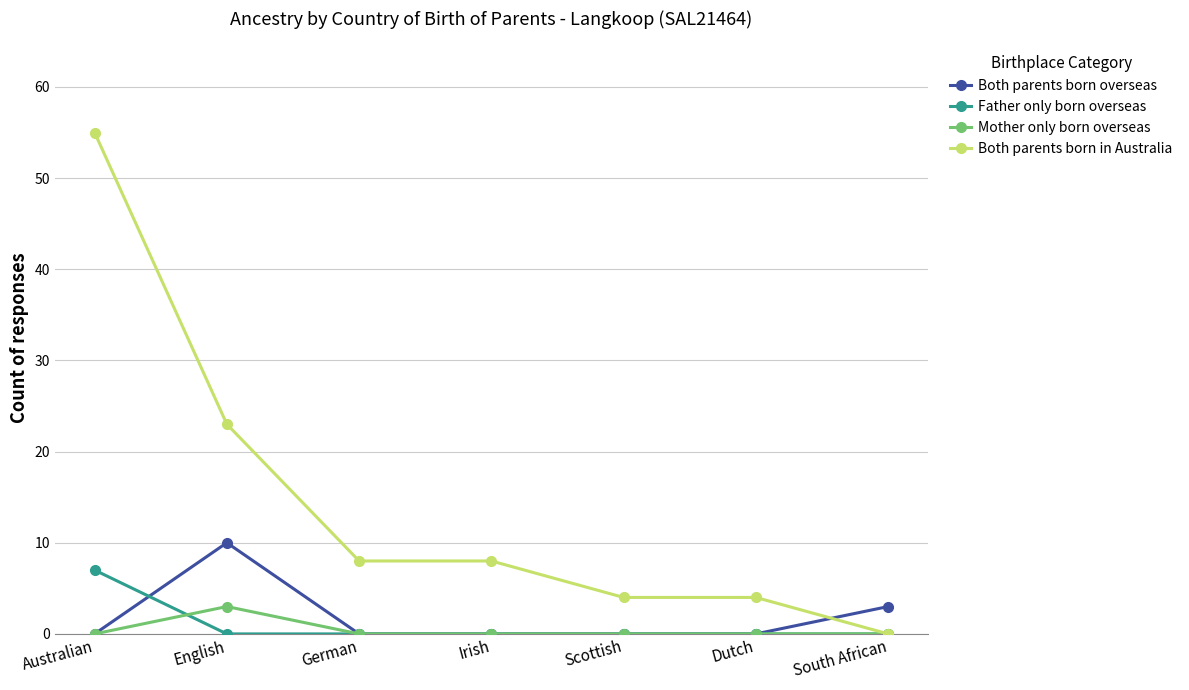

What are all the series names shown in the legend?

Both parents born overseas, Father only born overseas, Mother only born overseas, Both parents born in Australia